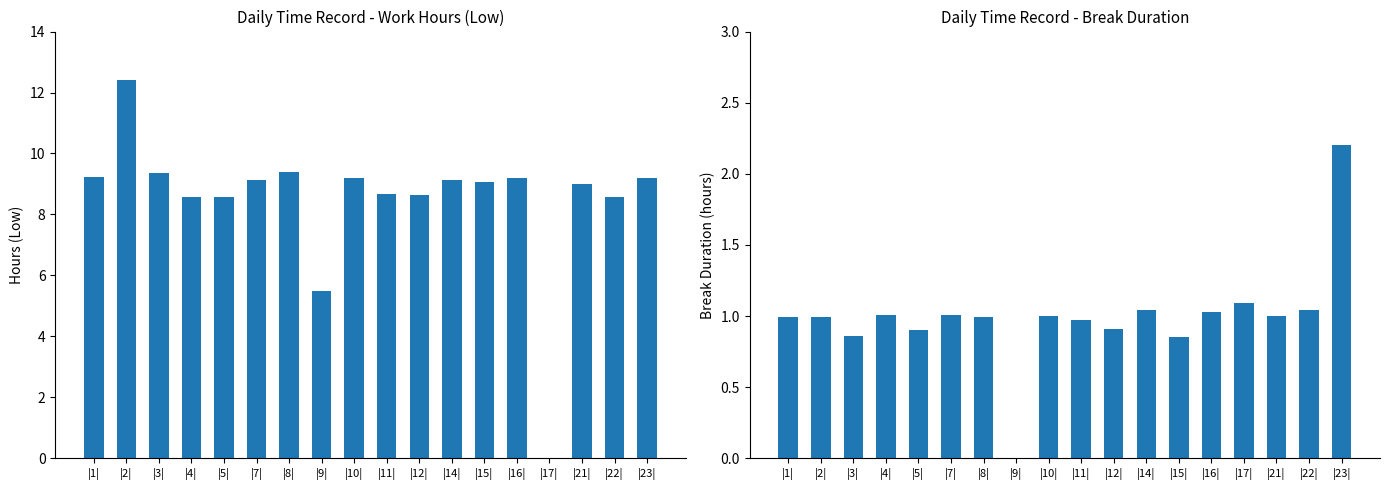

The value of Break Duration (hrs) at |5| is 1.4. True or false?

False